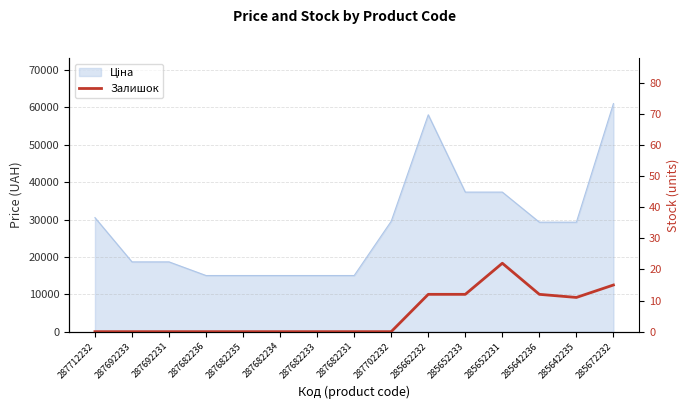

Does the chart have visible grid lines?

Yes